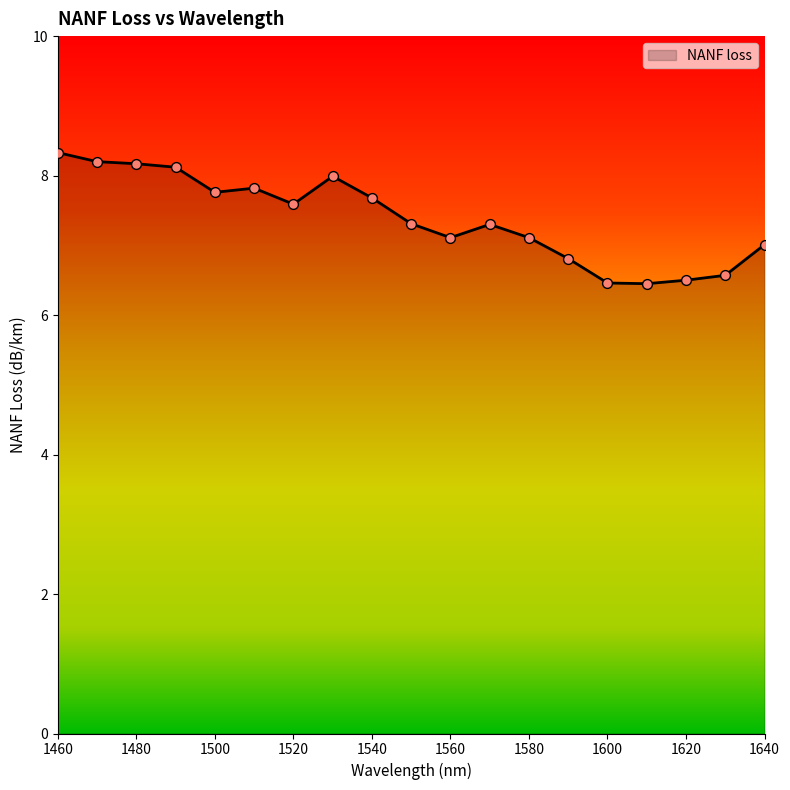

What is the greatest value displayed?

8.3